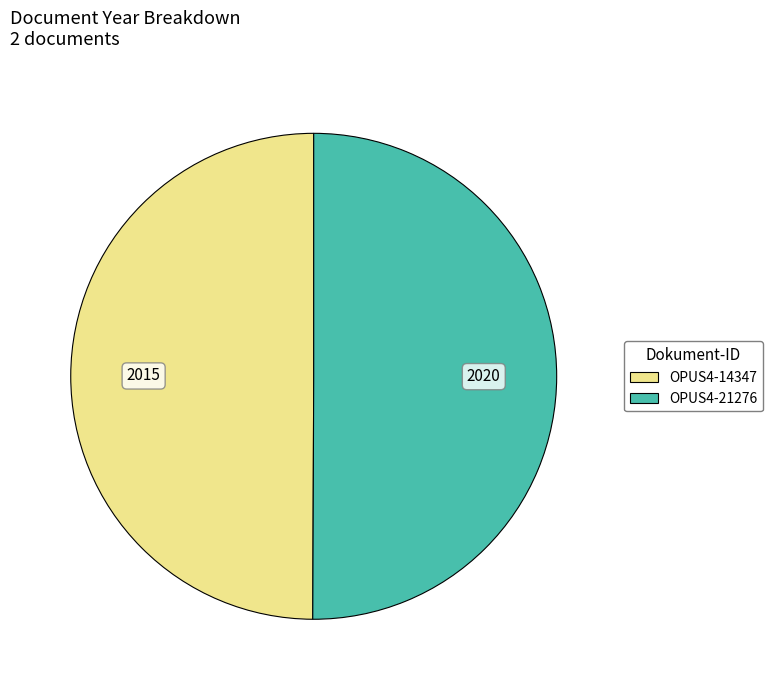

Approximately how many times larger is the value at OPUS4-21276 compared to OPUS4-14347?

1.0